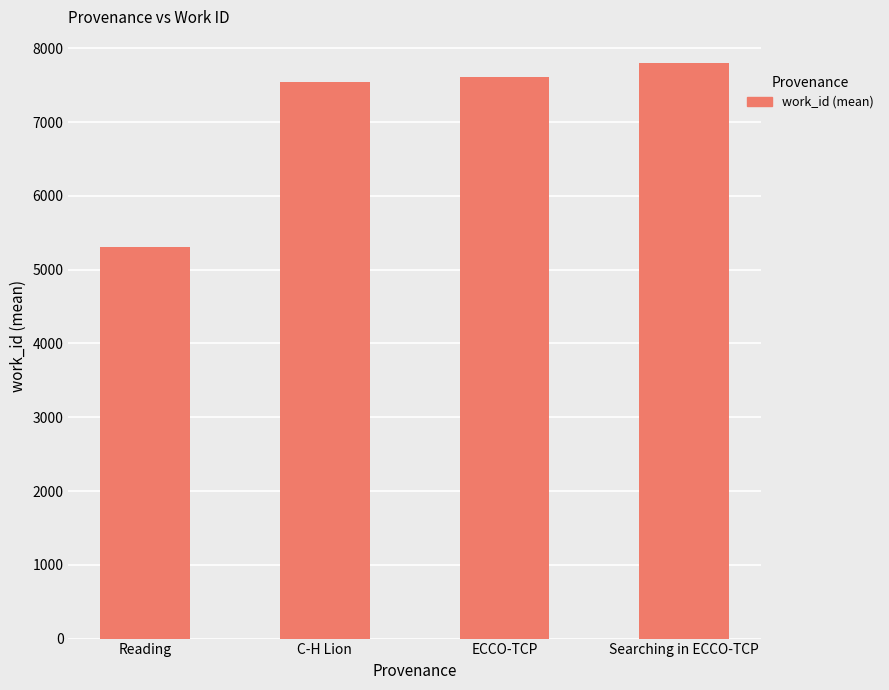

List the labels in order of value, largest first.

Searching in ECCO-TCP, ECCO-TCP, C-H Lion, Reading